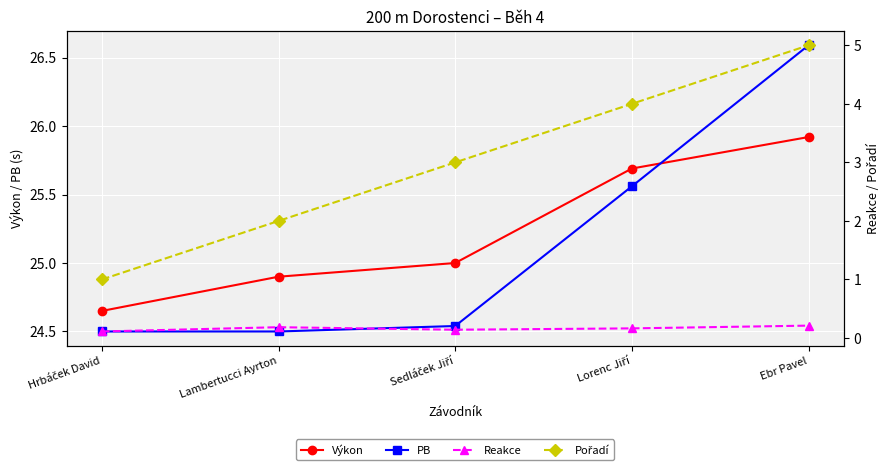

What is the label of the 4th point from the left?

Lorenc Jiří